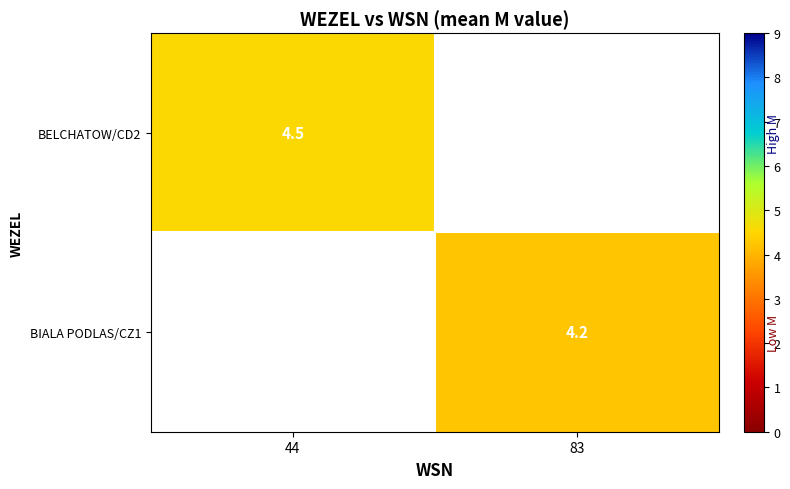

How many categories are shown in the chart?

2